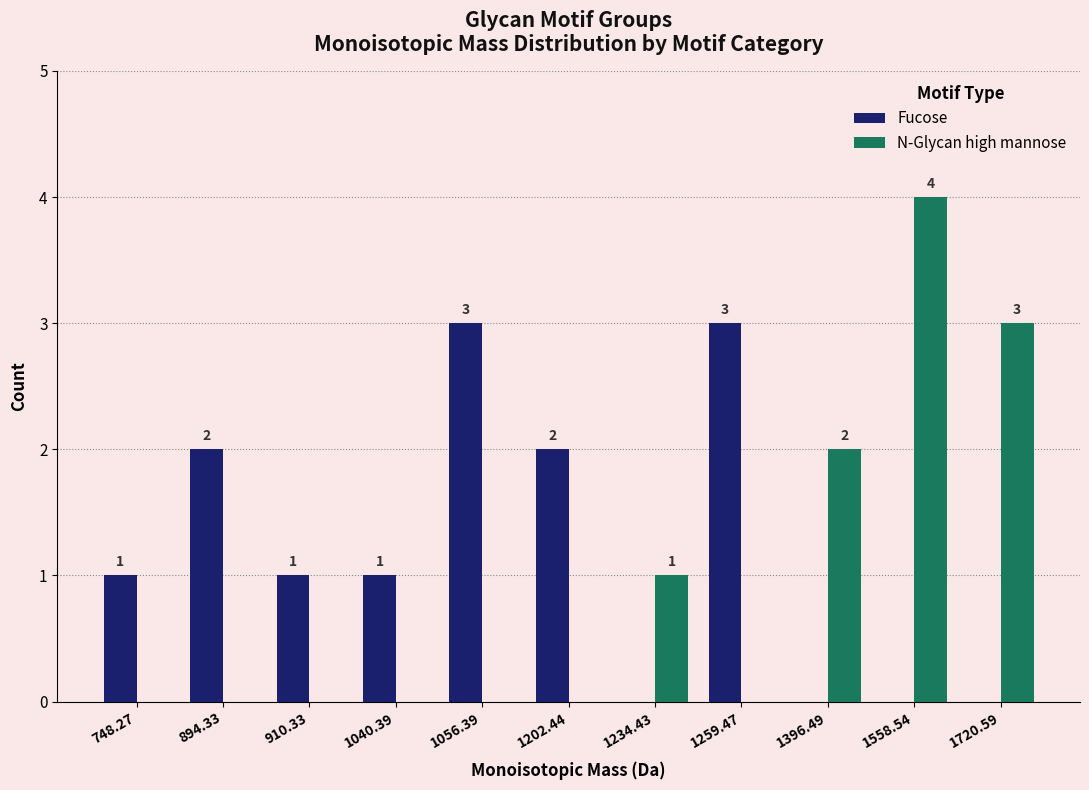

Is it true that Fucose equals 1 at 1396.49?

False